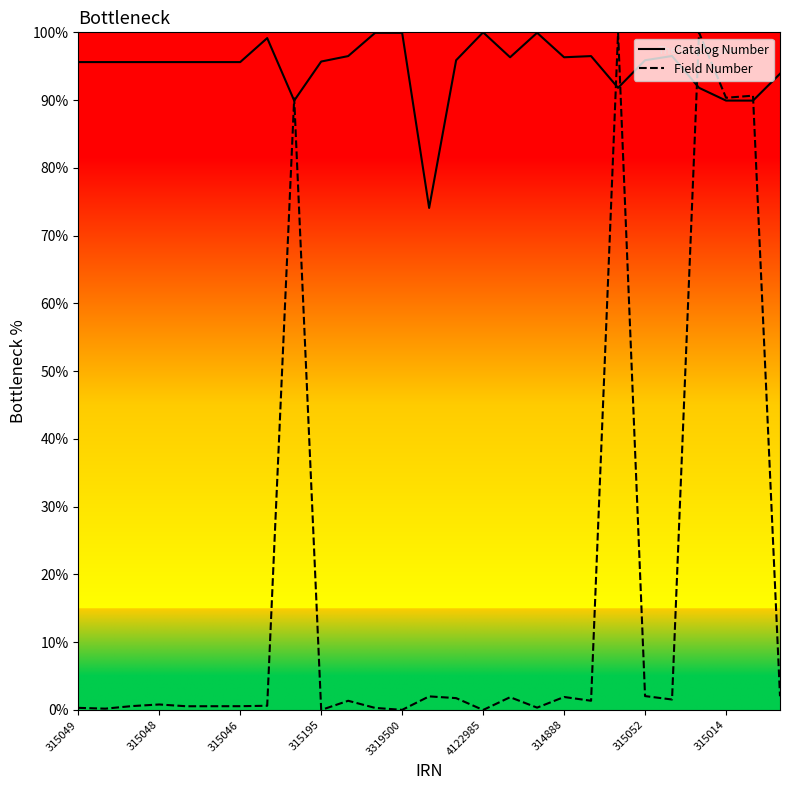

Which series has the largest total across all categories?

Catalog Number